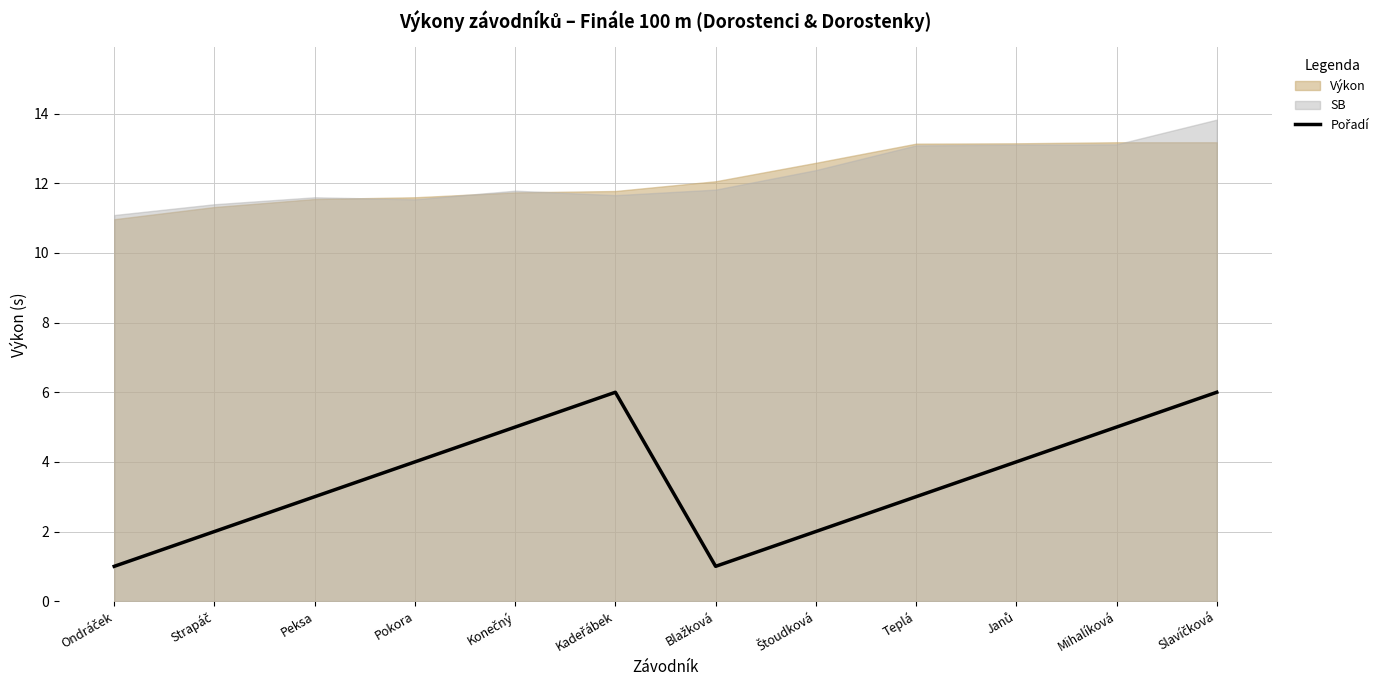

How many interior local peaks (higher than both neighbors) does the data have?

1